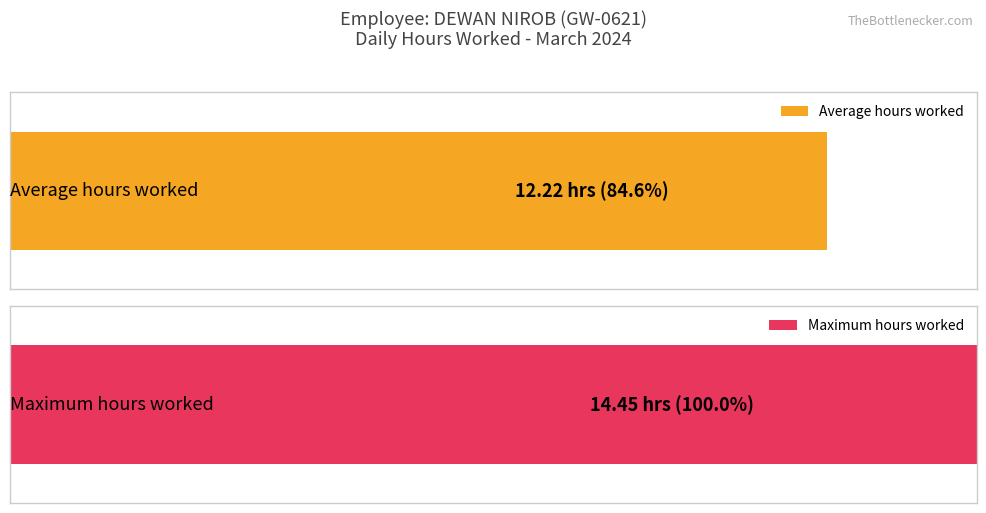

What is the maximum value shown in the chart?

14.4